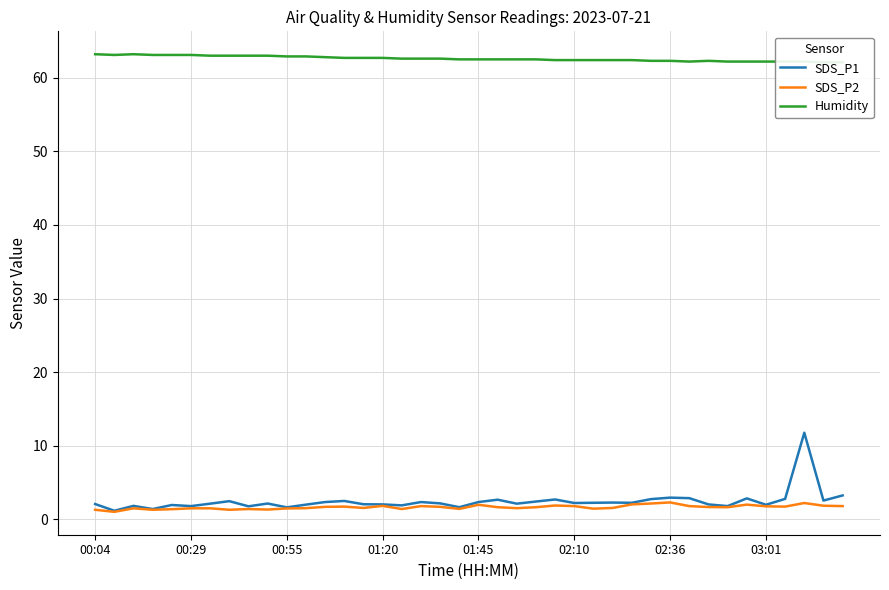

How many series are shown in this chart?

3